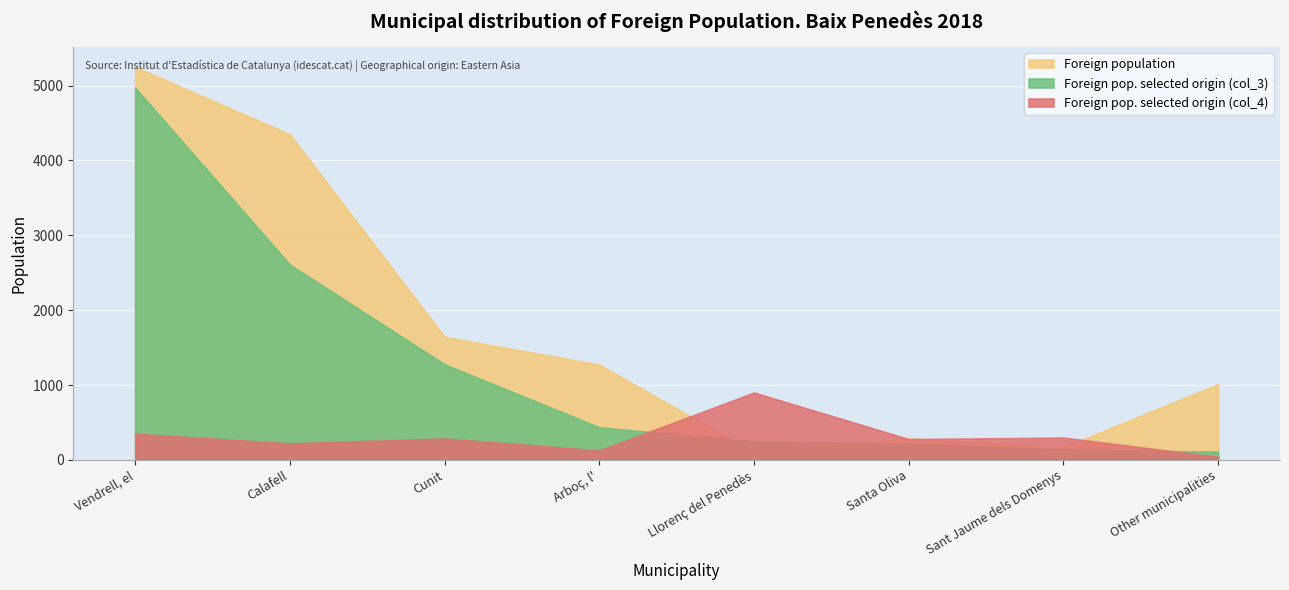

The value of Foreign population at Santa Oliva is 288. True or false?

True